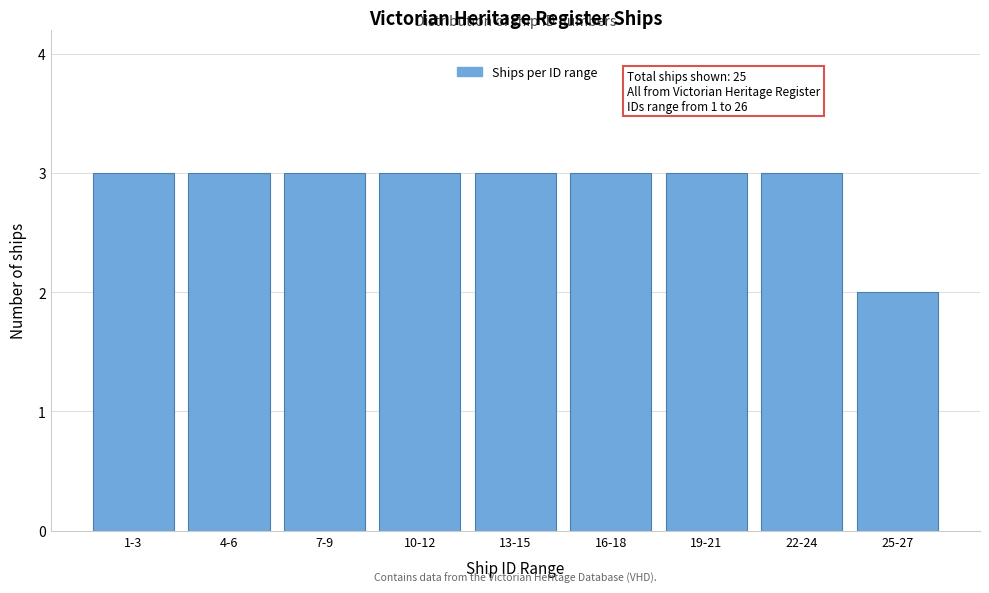

Reading right to left, extract all data points from this chart.

25-27=2	22-24=3	19-21=3	16-18=3	13-15=3	10-12=3	7-9=3	4-6=3	1-3=3